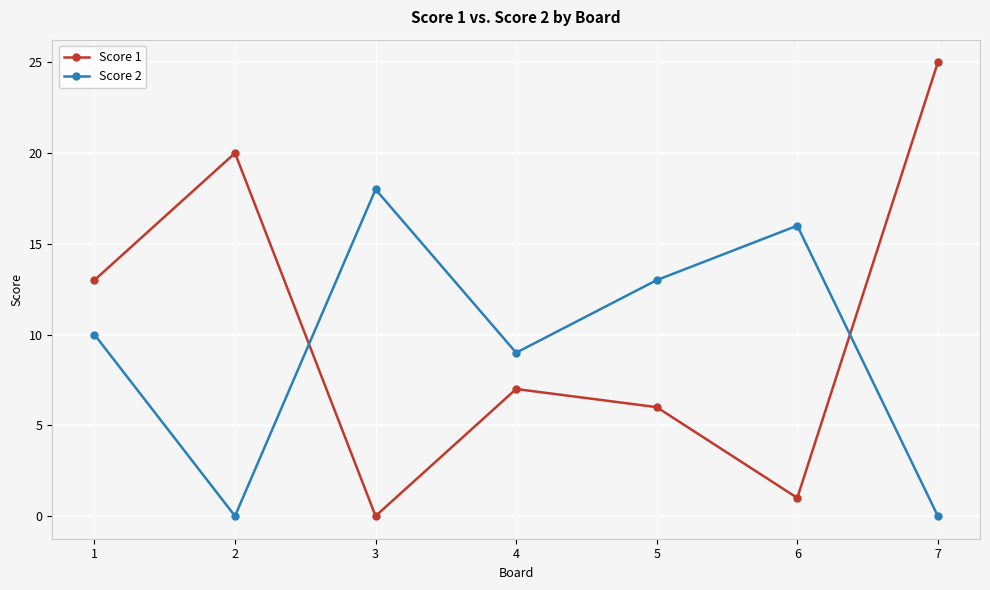

Reading right to left, list all the values displayed in this chart.

Score 1: 25	1	6	7	0	20	13
Score 2: 0	16	13	9	18	0	10